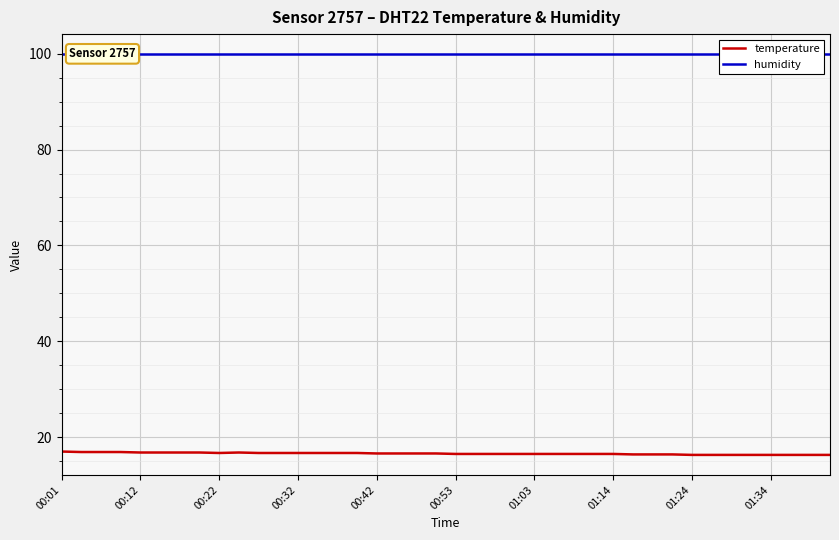

List the series in order of their peak value, highest first.

humidity, temperature